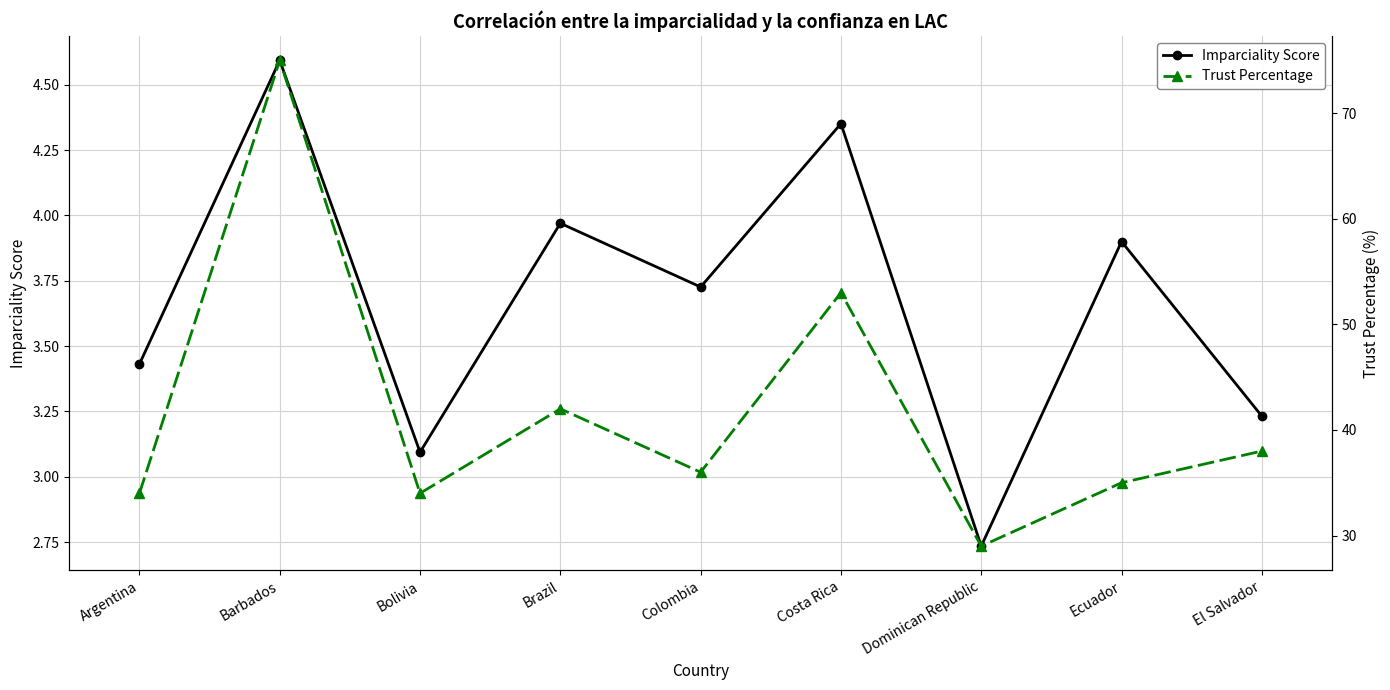

Which series has the largest total across all categories?

Trust Percentage